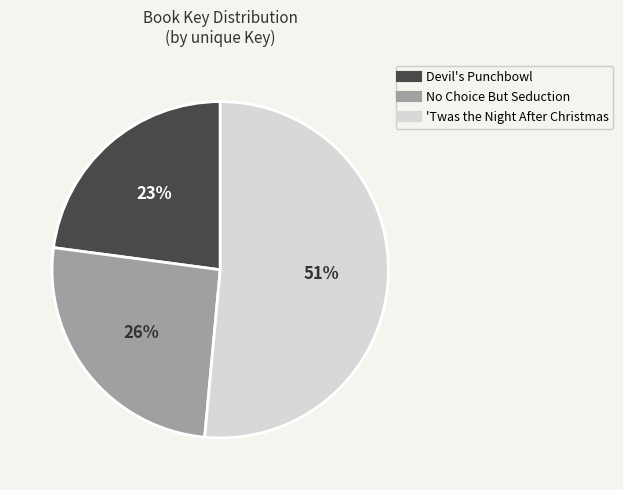

Combined, do Devil's Punchbowl and No Choice But Seduction account for over 50%?

No